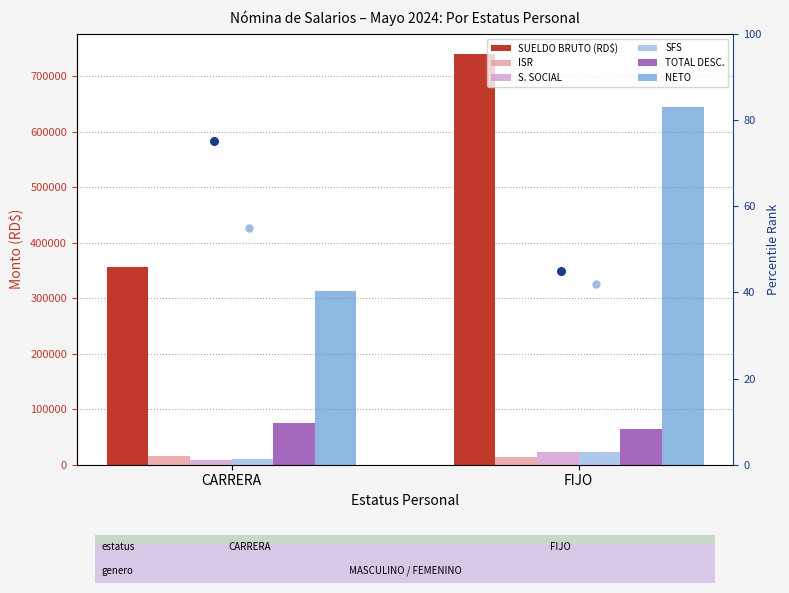

Which series has the largest total across all categories?

SUELDO BRUTO (RD$)